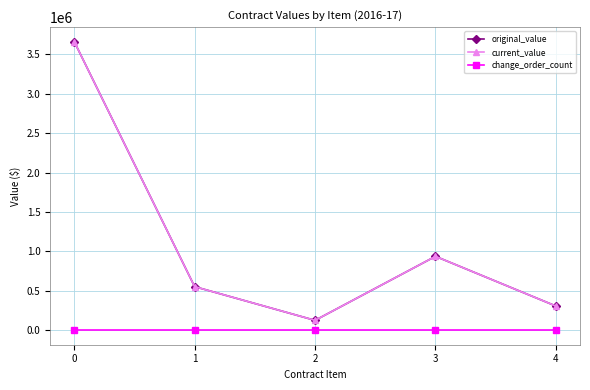

Is this an area chart (filled region under the line)?

No